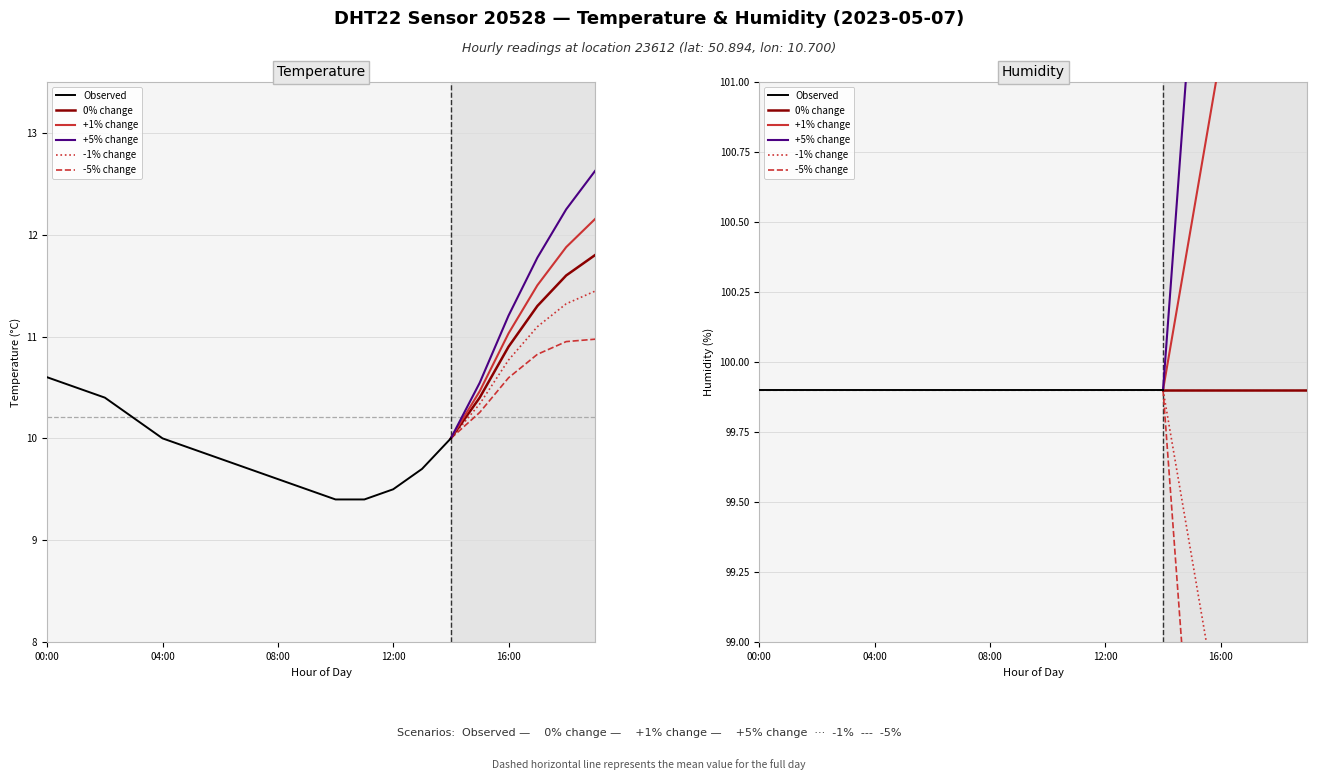

Is it true that temperature equals 12.9 at 06:00?

False